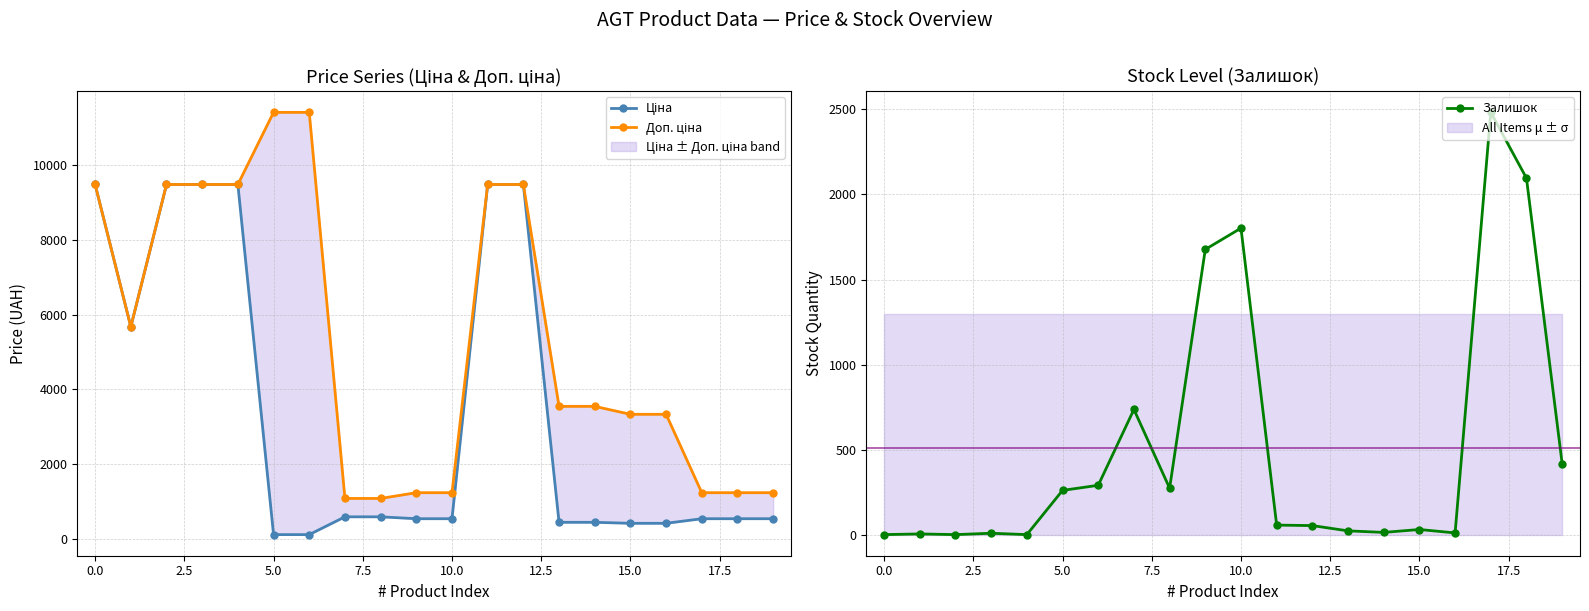

Which series ends up on top after the final intersection of Залишок and Доп. ціна?

Доп. ціна